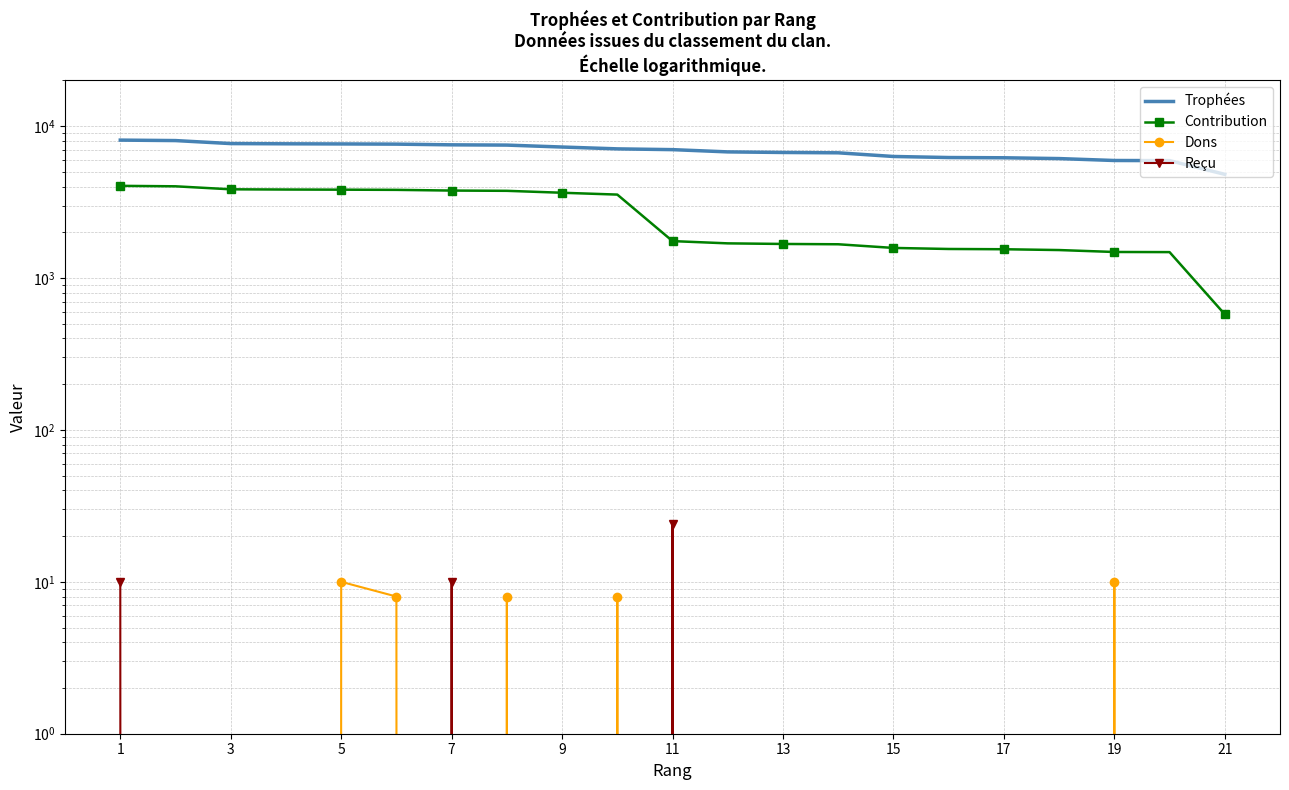

Which has a higher value, 17 or 13?

13